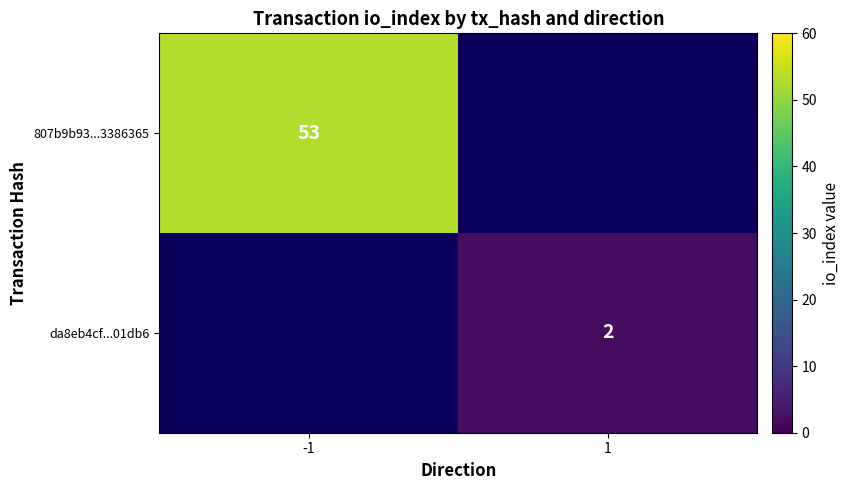

The 807b9b93...3386365 series shows 34 at -1. True or false?

False